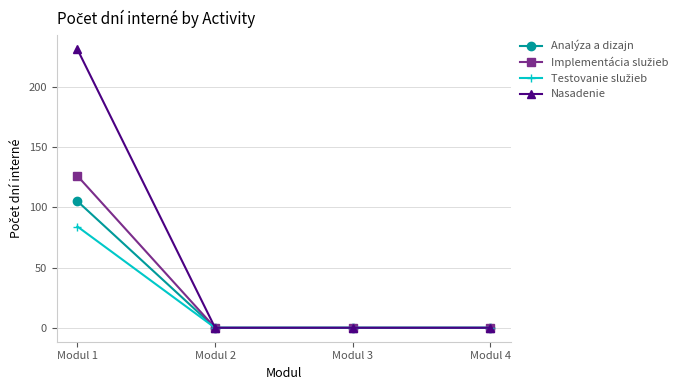

Between Modul 1 and Modul 2, which series saw the biggest shift?

Nasadenie